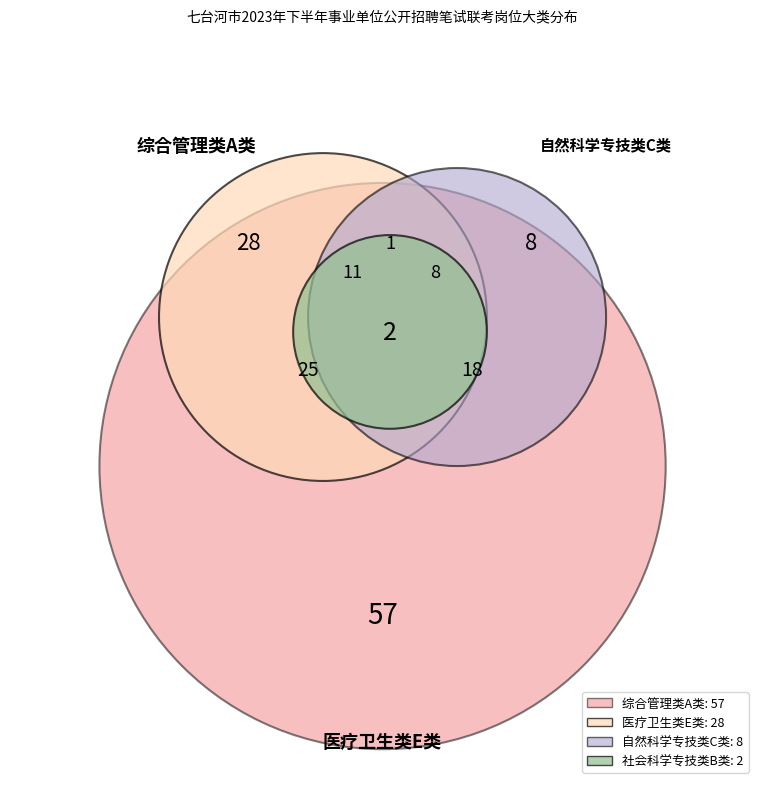

Do 自然科学专技类C类 and 综合管理类A类 together represent more than half of the pie?

Yes